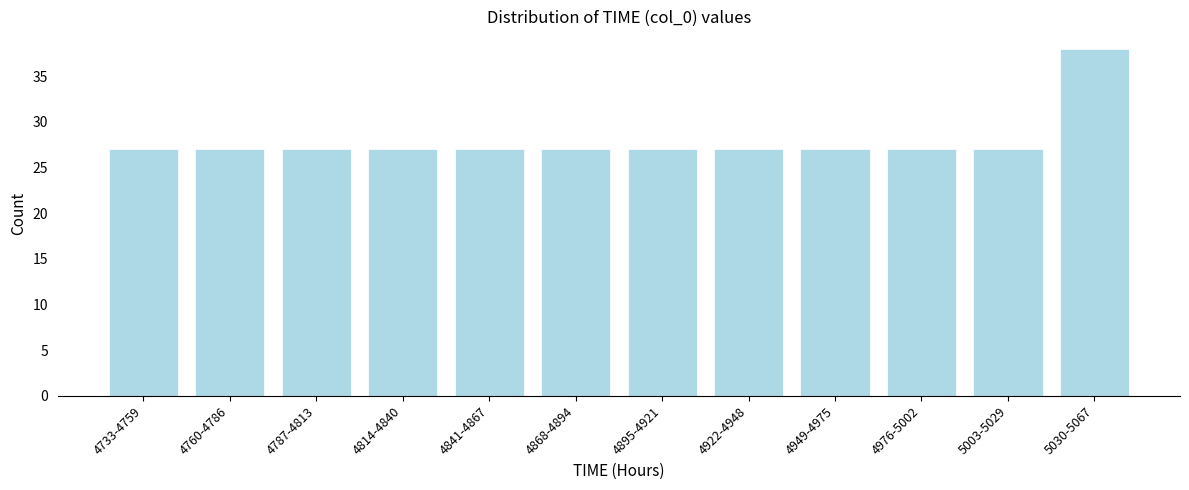

Reading left to right, list all the values displayed in this chart.

27	27	27	27	27	27	27	27	27	27	27	38